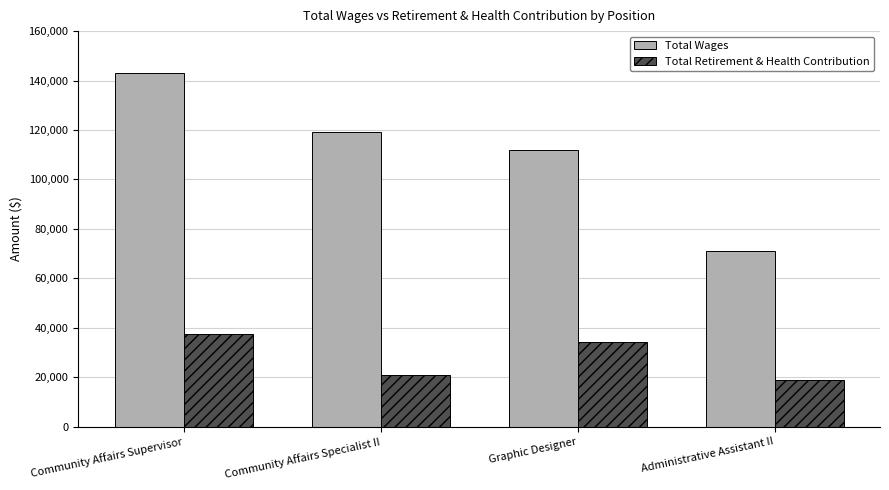

How many bars are there in each group?

2